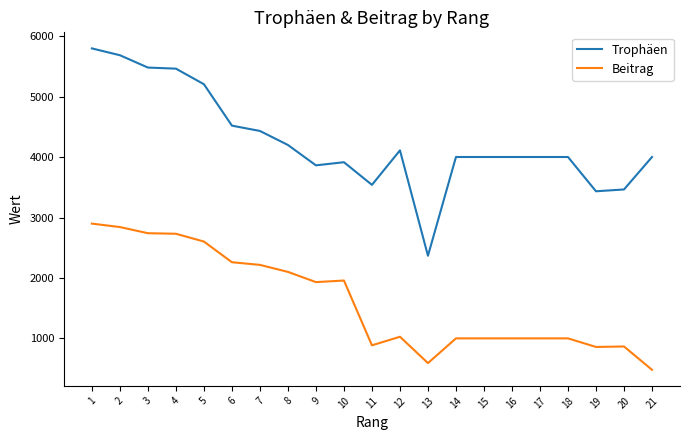

True or false: Beitrag and Trophäen intersect in this chart.

False